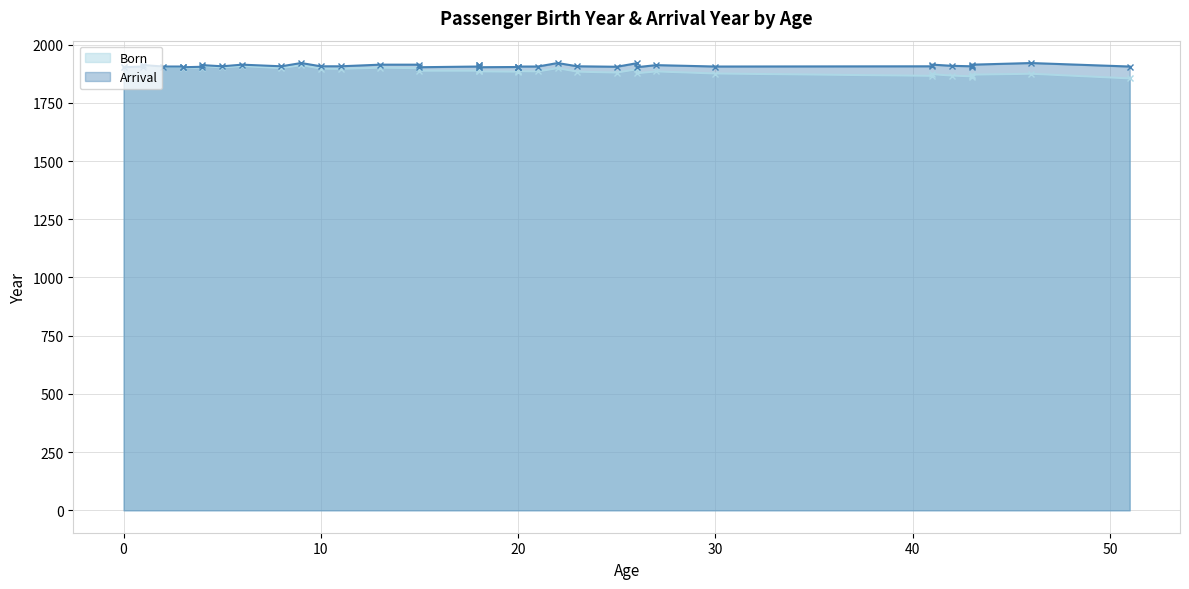

Rank the series at 51 from highest to lowest value.

Arrival, Born